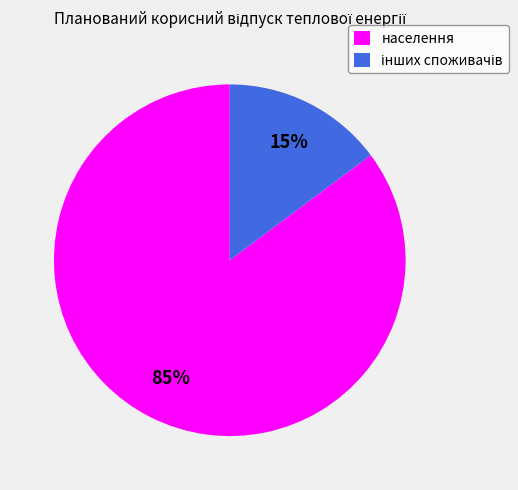

The населення slice represents 85% of the pie. True or false?

True